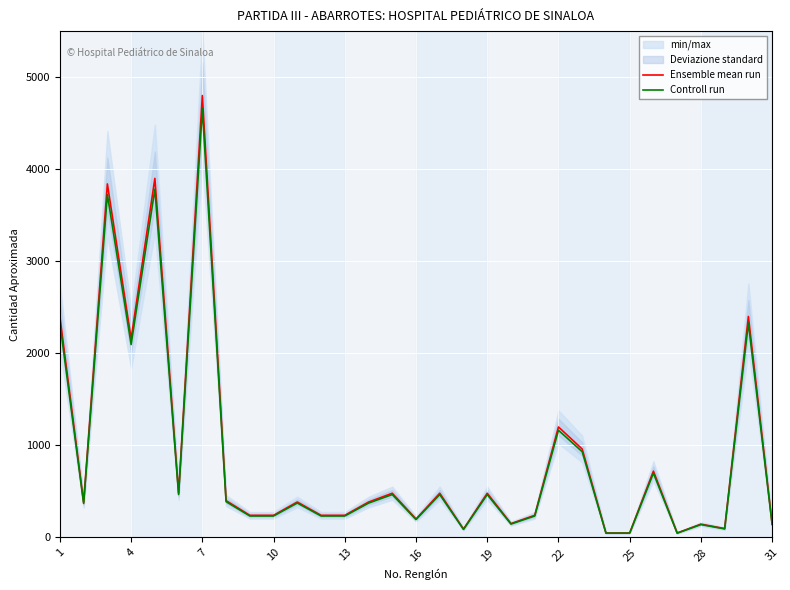

The value of Ensemble mean run at 7 is 7322.4. True or false?

False